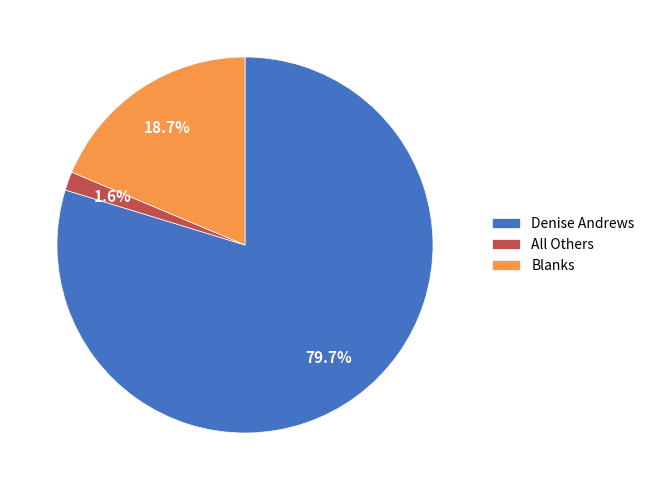

What is the total percentage of Blanks and All Others?

20.3%